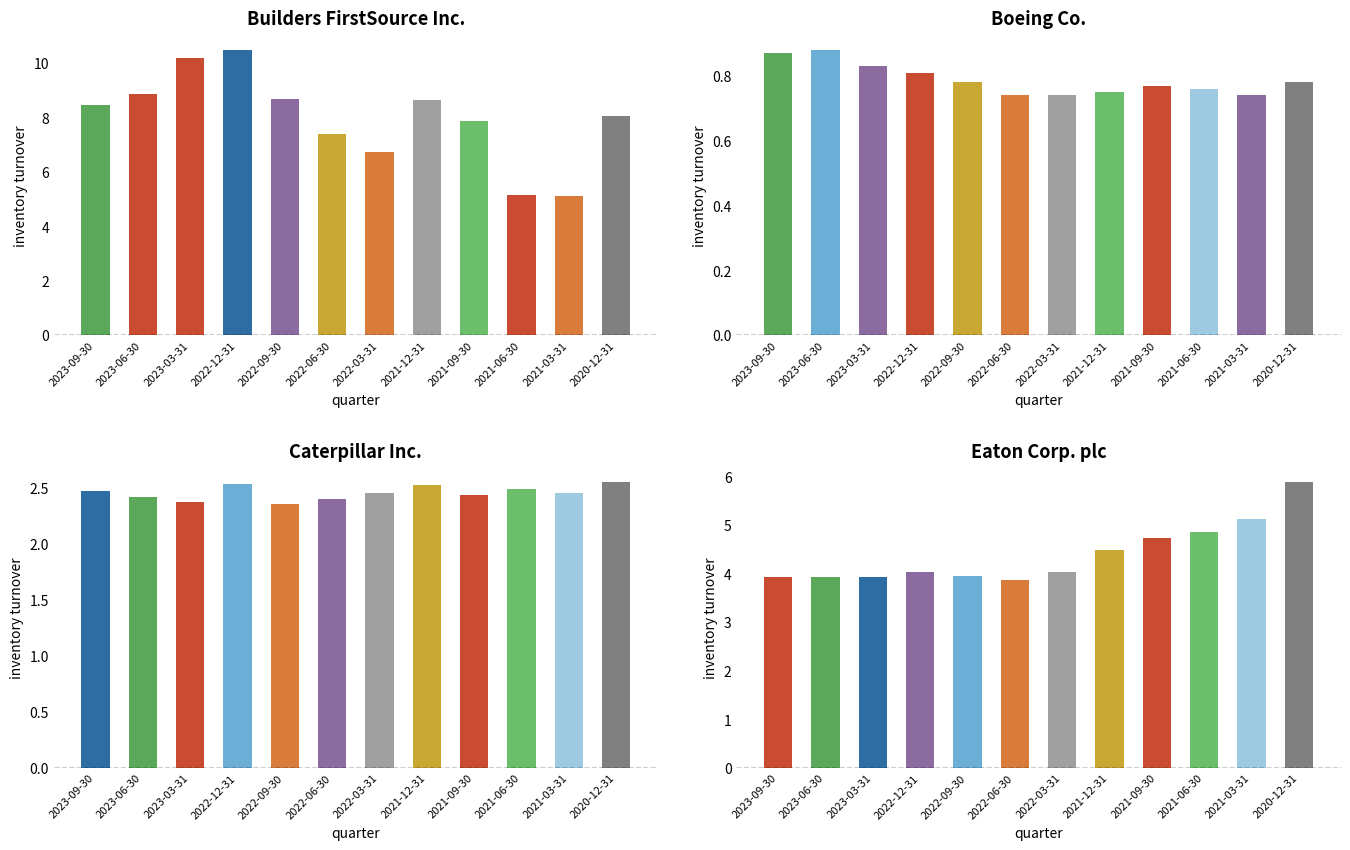

Reading left to right, transcribe all the data shown in this chart.

Builders FirstSource Inc.: 2023-09-30=8.5	2023-06-30=8.9	2023-03-31=10.2	2022-12-31=10.5	2022-09-30=8.7	2022-06-30=7.4	2022-03-31=6.8	2021-12-31=8.6	2021-09-30=7.9	2021-06-30=5.2	2021-03-31=5.1	2020-12-31=8.1
Boeing Co.: 2023-09-30=0.9	2023-06-30=0.9	2023-03-31=0.8	2022-12-31=0.8	2022-09-30=0.8	2022-06-30=0.7	2022-03-31=0.7	2021-12-31=0.8	2021-09-30=0.8	2021-06-30=0.8	2021-03-31=0.7	2020-12-31=0.8
Caterpillar Inc.: 2023-09-30=2.5	2023-06-30=2.4	2023-03-31=2.4	2022-12-31=2.5	2022-09-30=2.4	2022-06-30=2.4	2022-03-31=2.5	2021-12-31=2.5	2021-09-30=2.4	2021-06-30=2.5	2021-03-31=2.5	2020-12-31=2.5
Eaton Corp. plc: 2023-09-30=3.9	2023-06-30=3.9	2023-03-31=3.9	2022-12-31=4.0	2022-09-30=4.0	2022-06-30=3.9	2022-03-31=4.0	2021-12-31=4.5	2021-09-30=4.7	2021-06-30=4.9	2021-03-31=5.1	2020-12-31=5.9